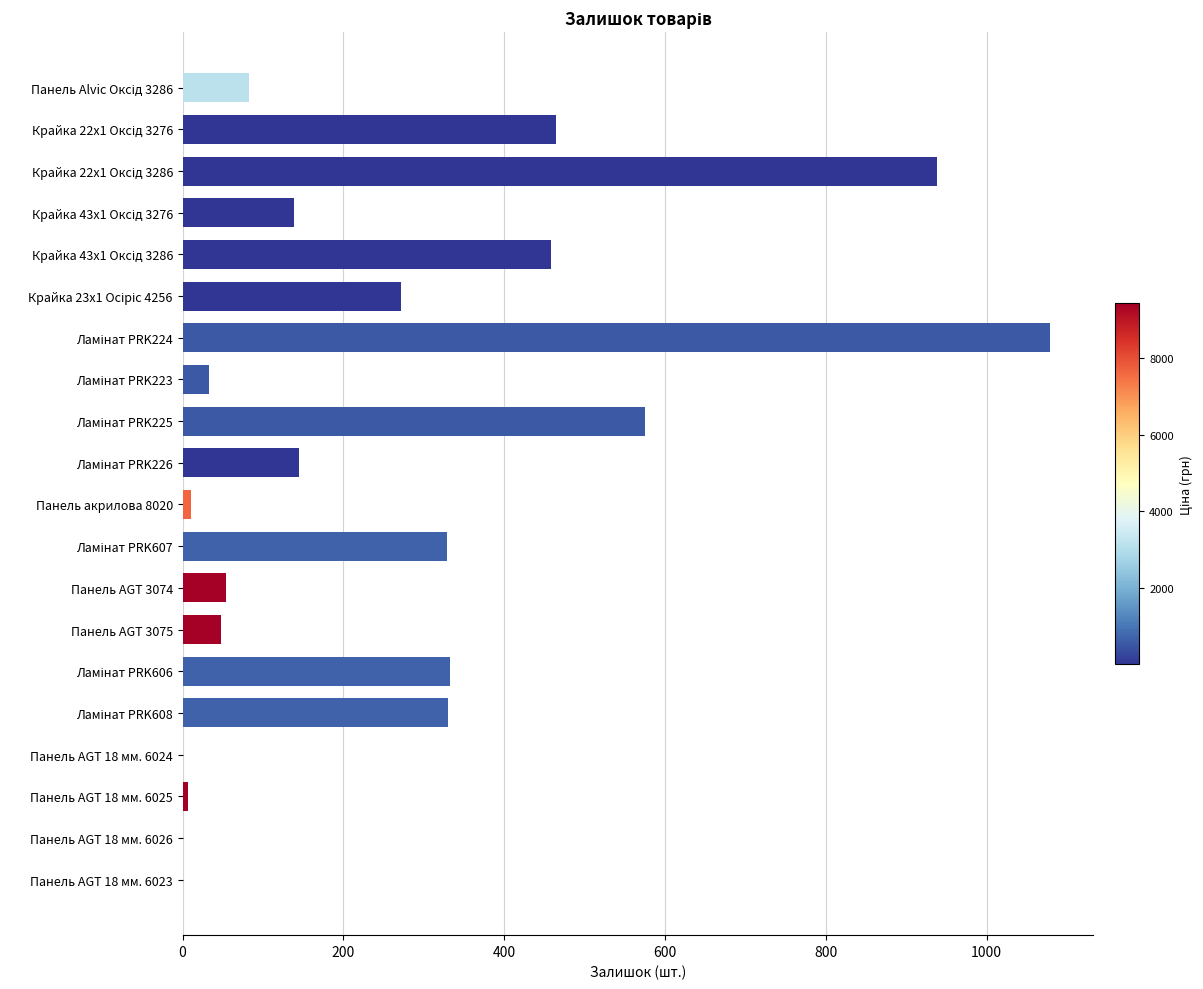

Are the bars horizontal?

Yes